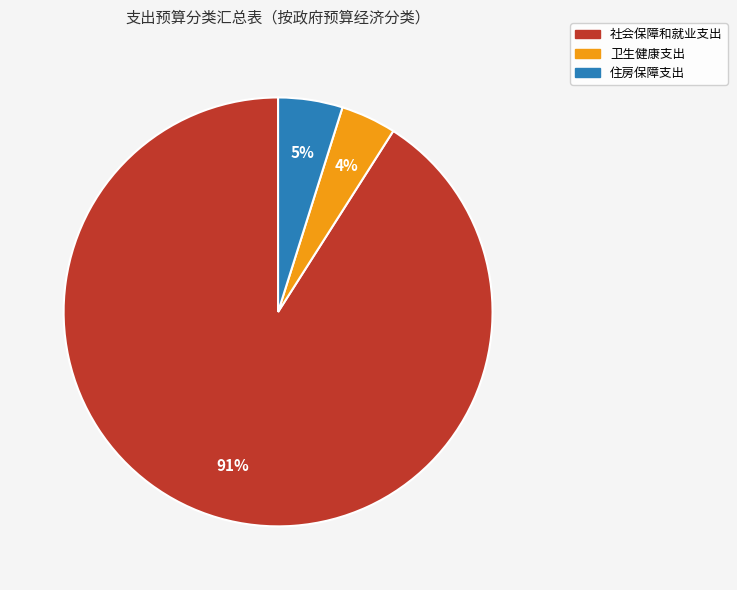

The 住房保障支出 slice represents 5% of the pie. True or false?

True